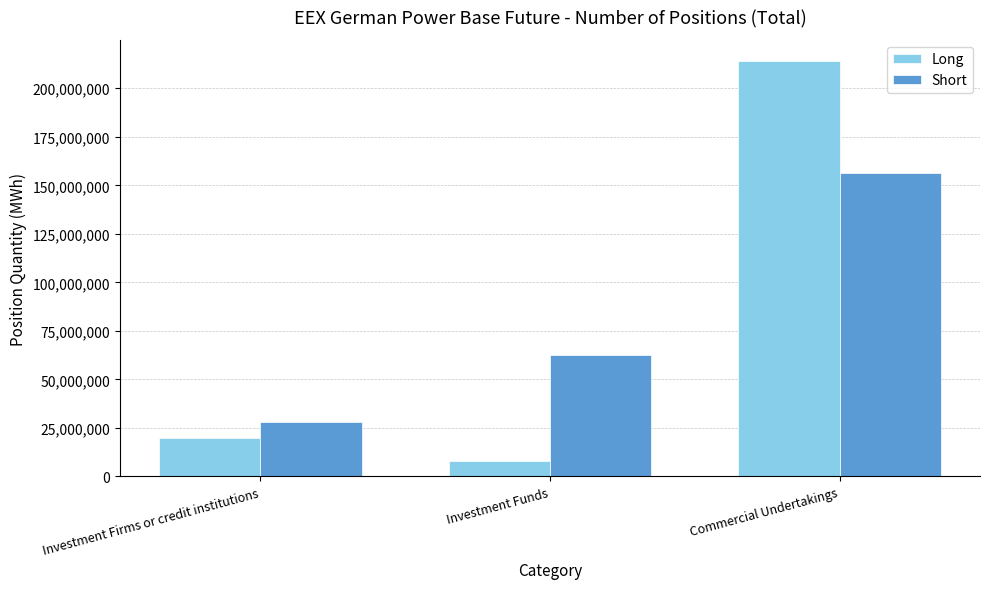

Which series changed the most between Investment Firms or credit institutions and Commercial Undertakings?

Long